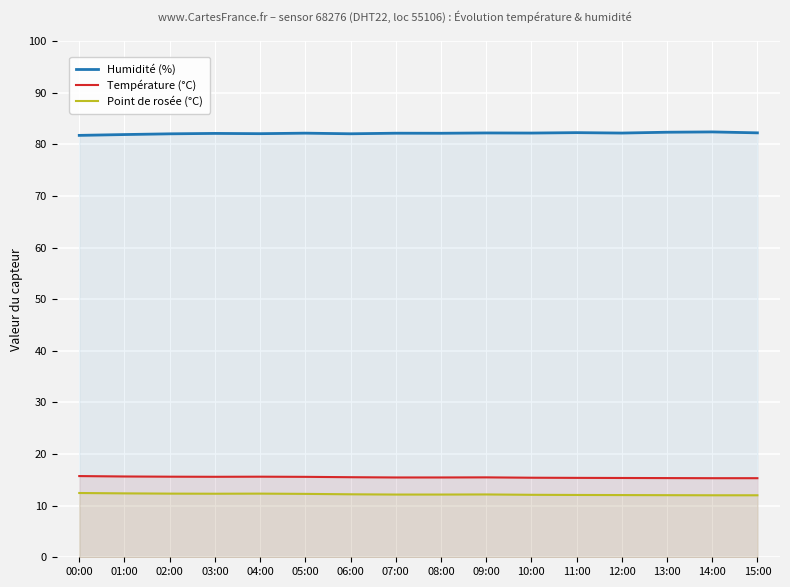

True or false: Humidité (%) and Point de rosée (°C) intersect in this chart.

False